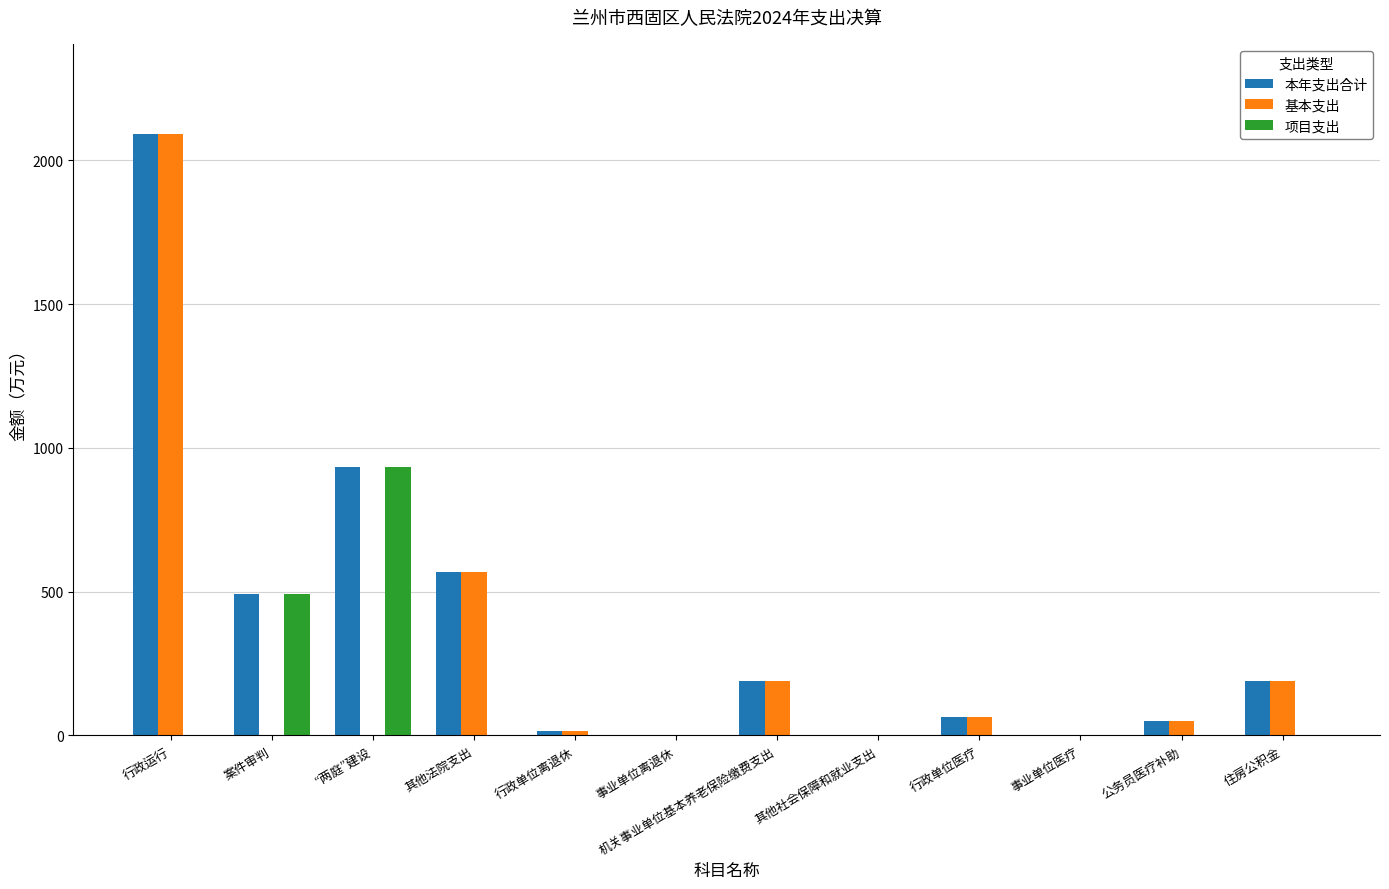

Count the number of categories in the chart.

12